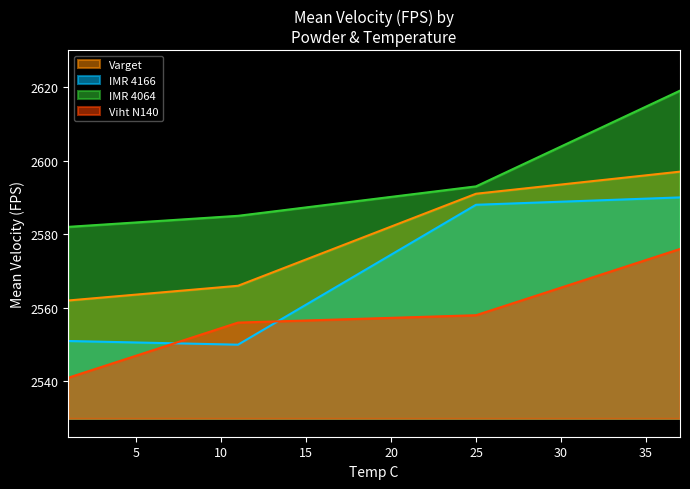

True or false: Varget and Viht N140 intersect in this chart.

False